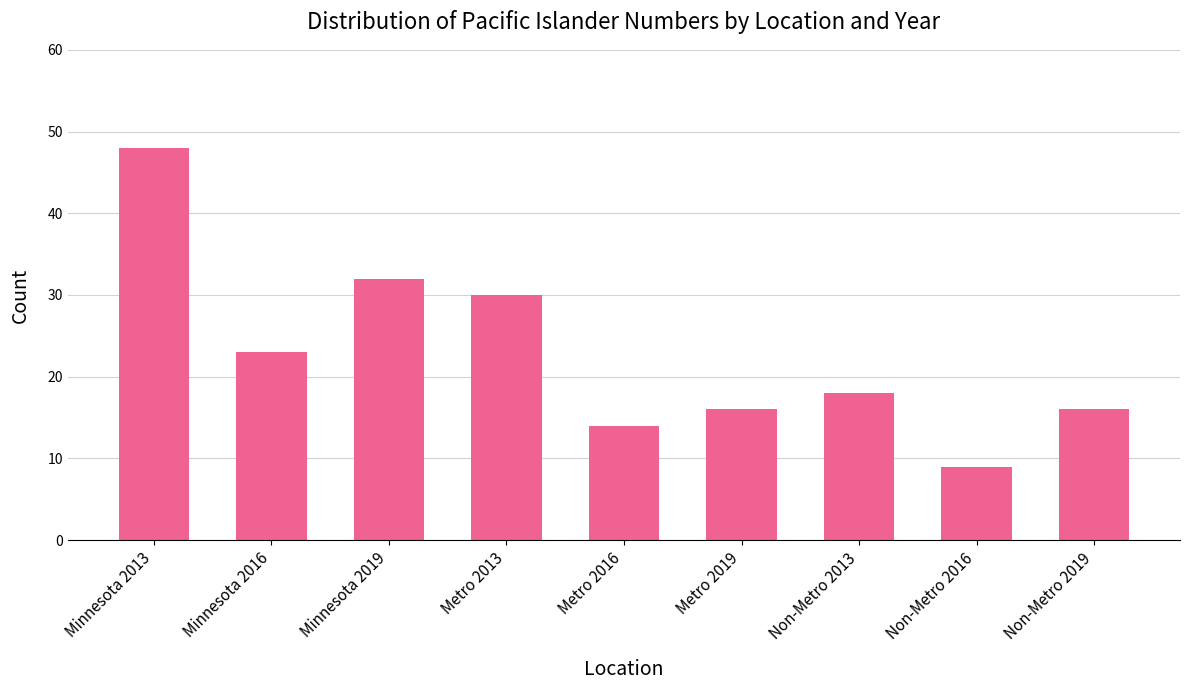

What is the maximum value shown in the chart?

48